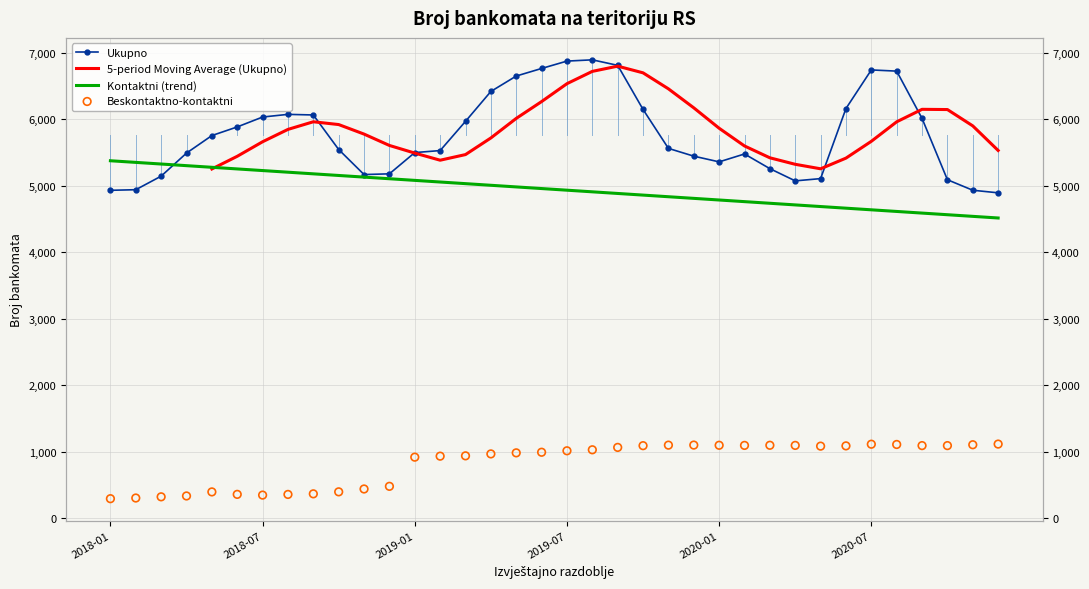

At how many categories does at least one series exceed 4235?

36